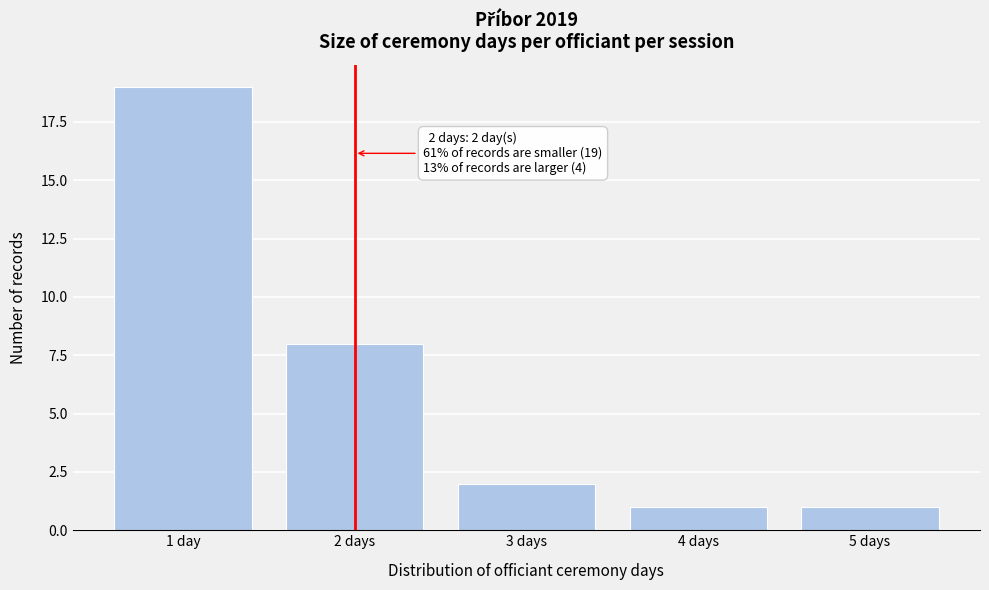

Reading left to right, transcribe all the data shown in this chart.

1 day=19	2 days=8	3 days=2	4 days=1	5 days=1